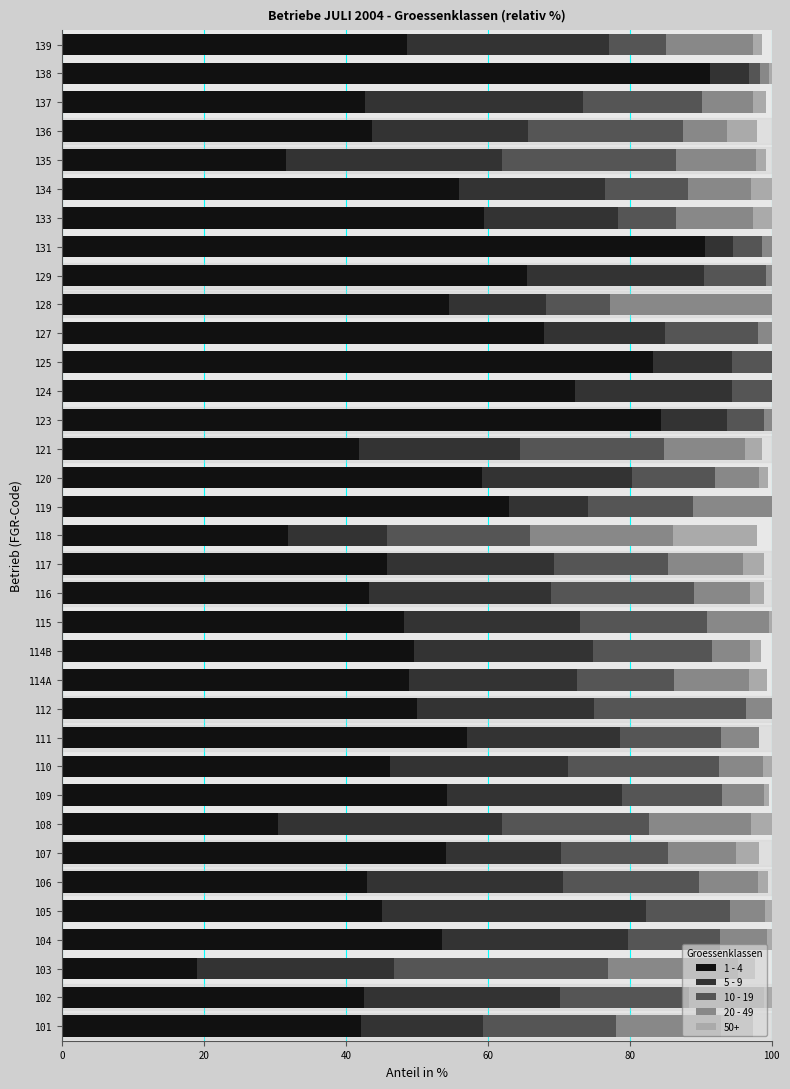

The 1 - 4 series shows 21.3 at 112. True or false?

False